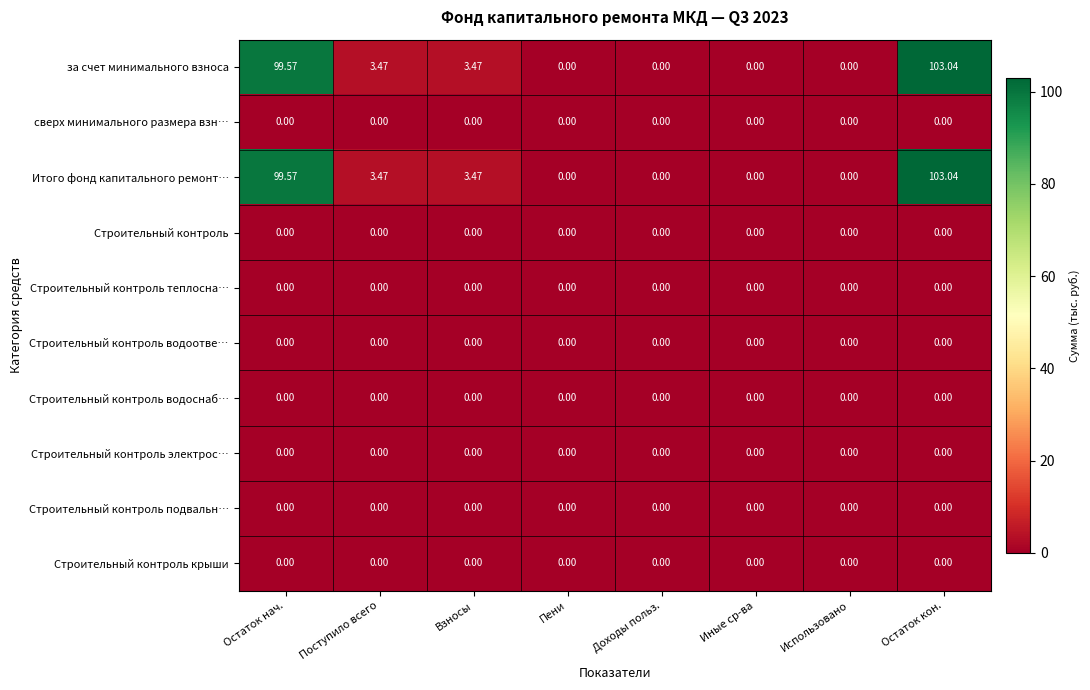

Which category has the highest value in the за счет минимального взноса series?

Остаток кон.